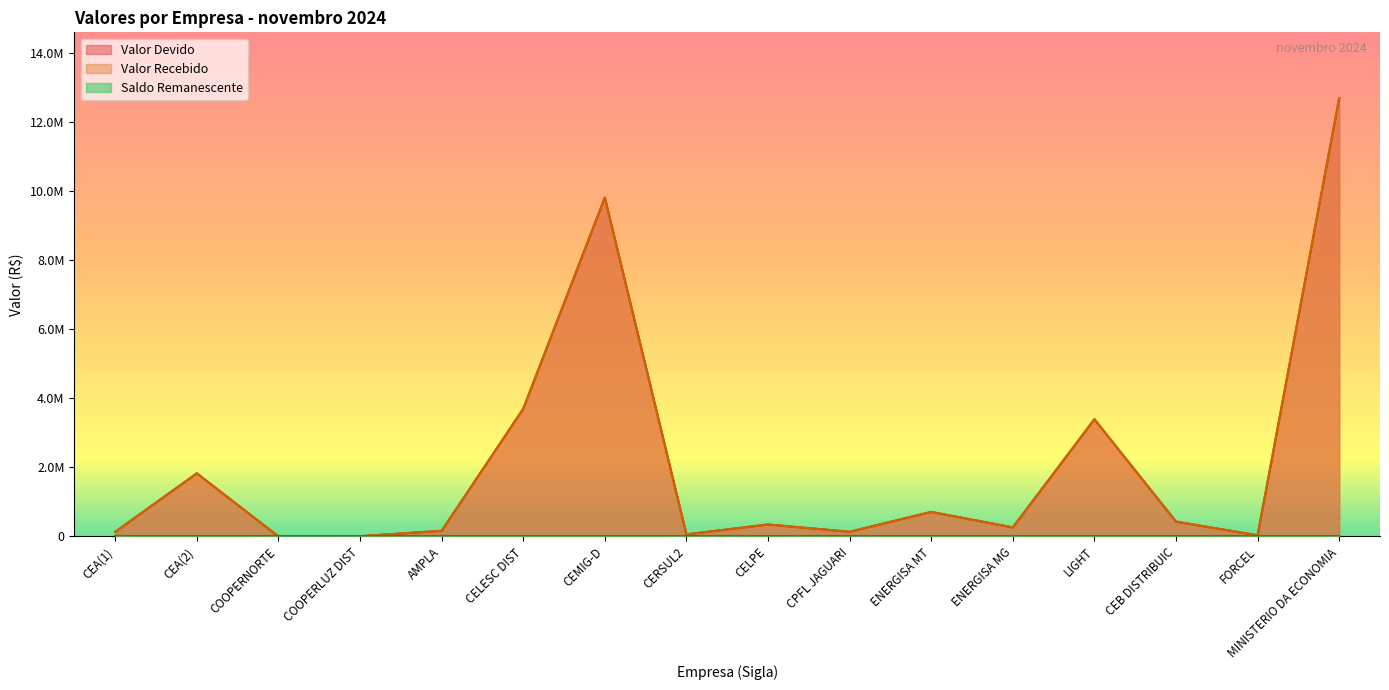

What is the maximum value for Valor Devido?

12695290.8